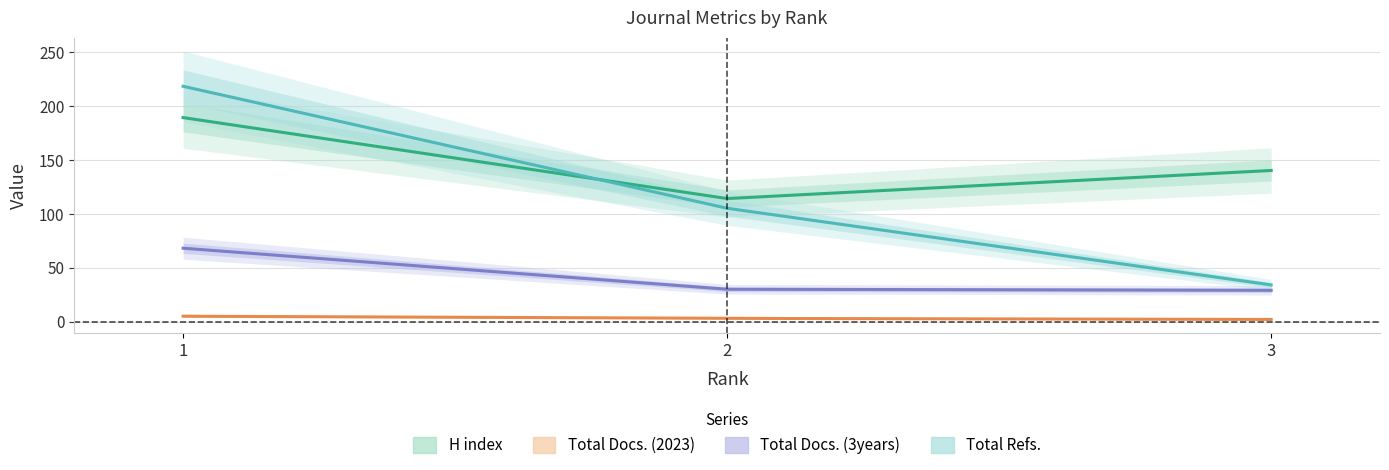

What is the value of the Total Refs. point at the 3rd from the left?

34